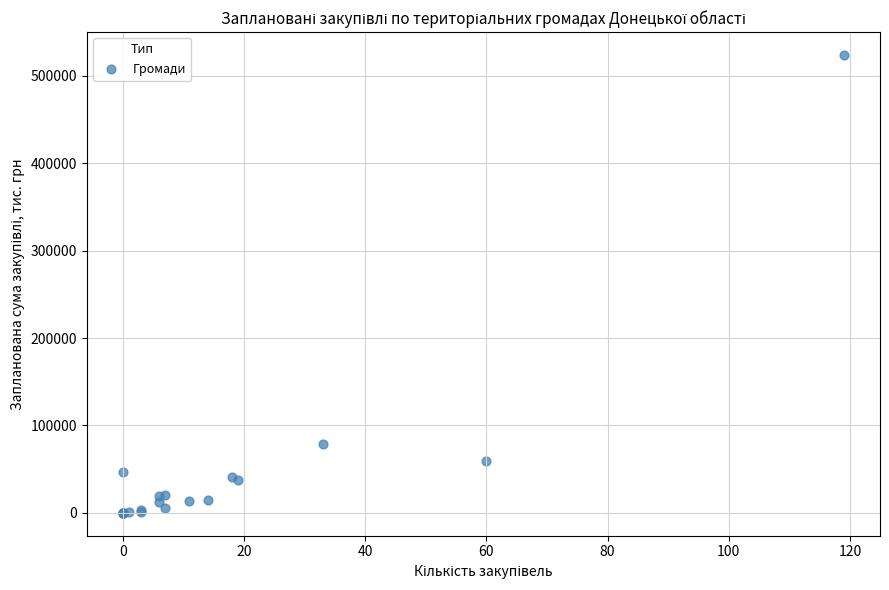

What Y value in the scatter plot is closest to 261995?

78957.1